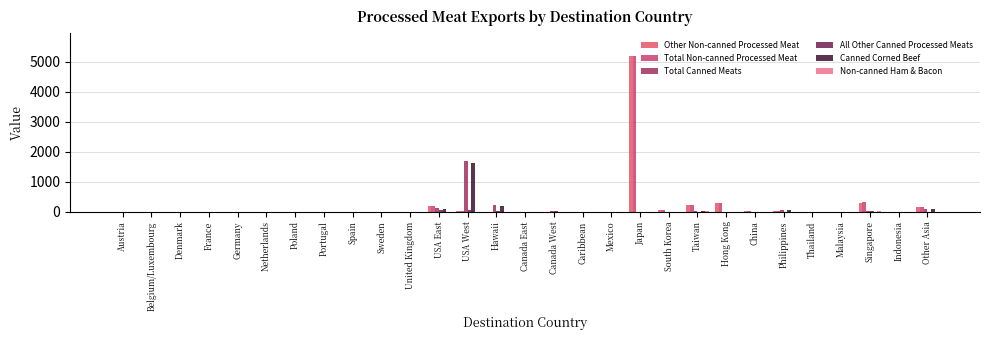

Count the number of categories in the chart.

29